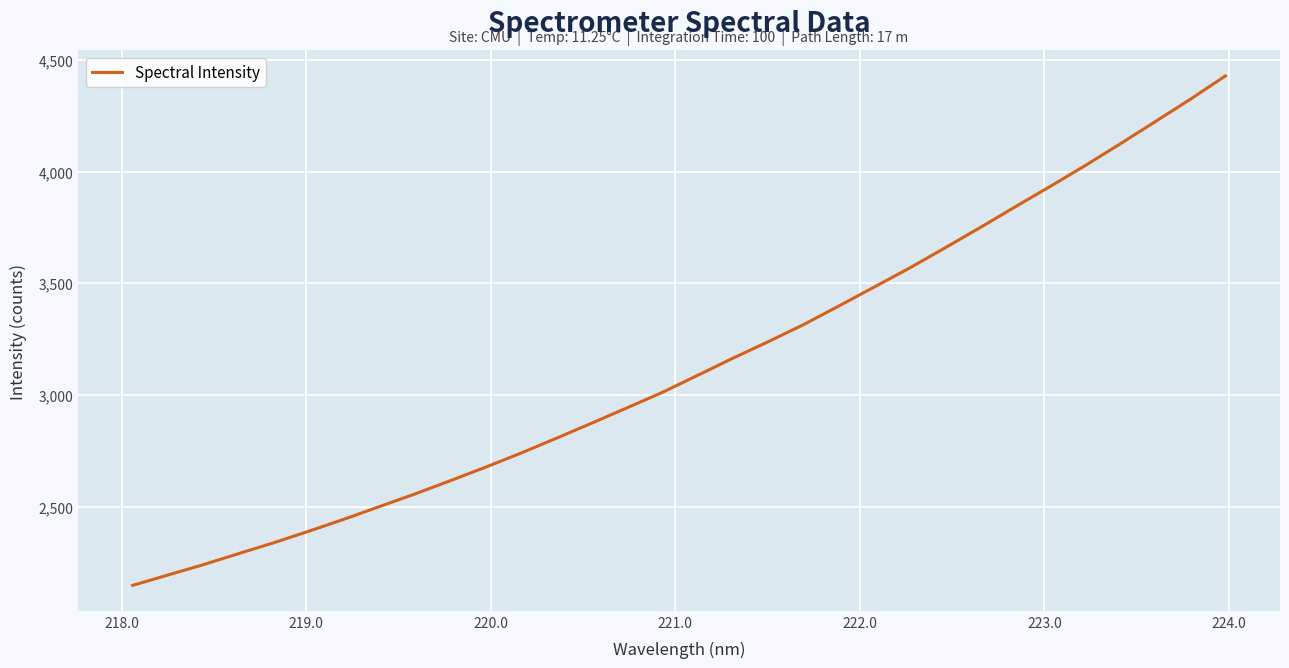

What is the difference between the maximum and minimum values?

2278.7